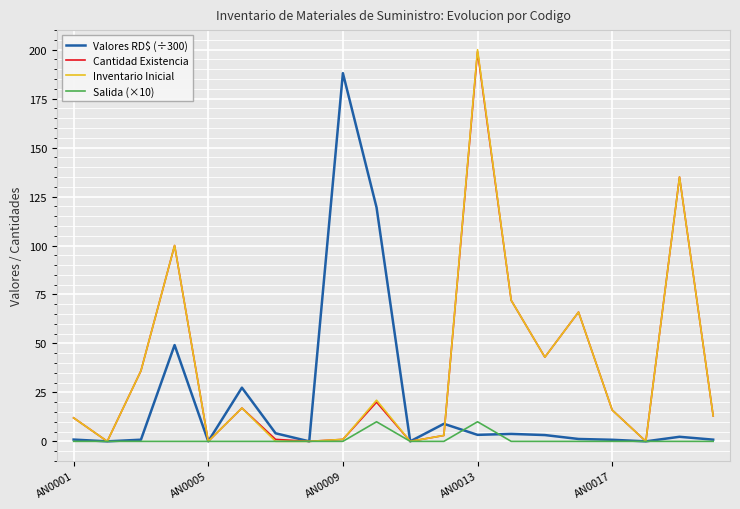

Which series has the widest spread of values?

Inventario Inicial